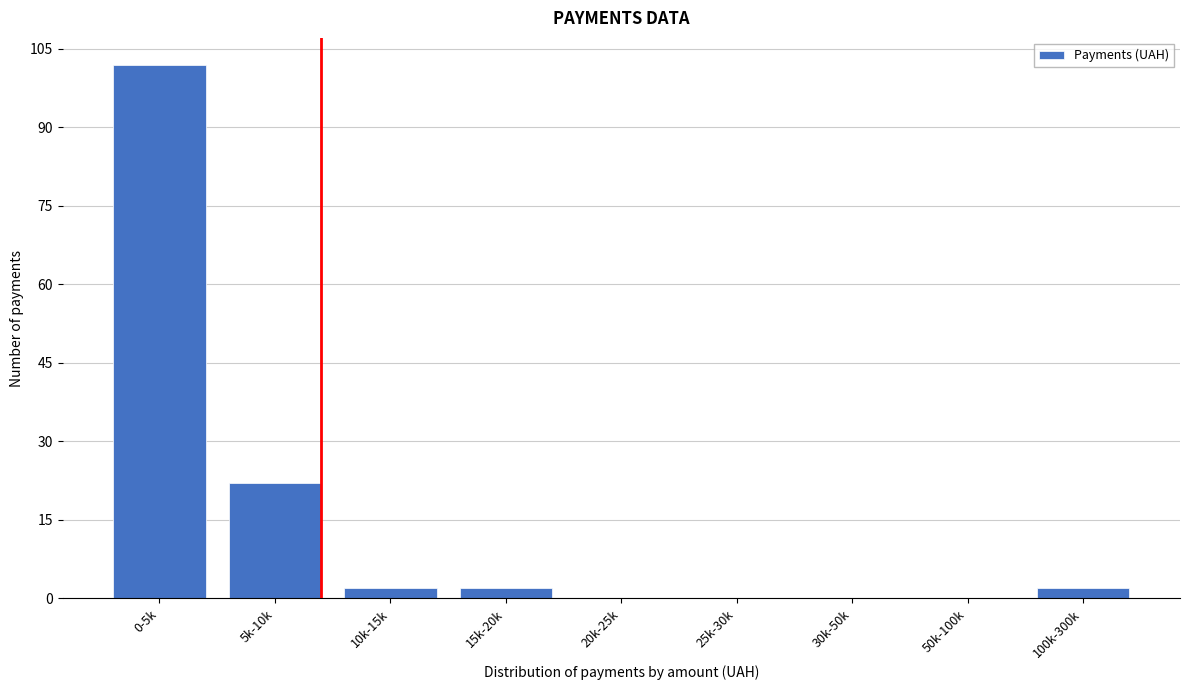

Reading left to right, list all the values displayed in this chart.

0-5k=102	5k-10k=22	10k-15k=2	15k-20k=2	20k-25k=0	25k-30k=0	30k-50k=0	50k-100k=0	100k-300k=2